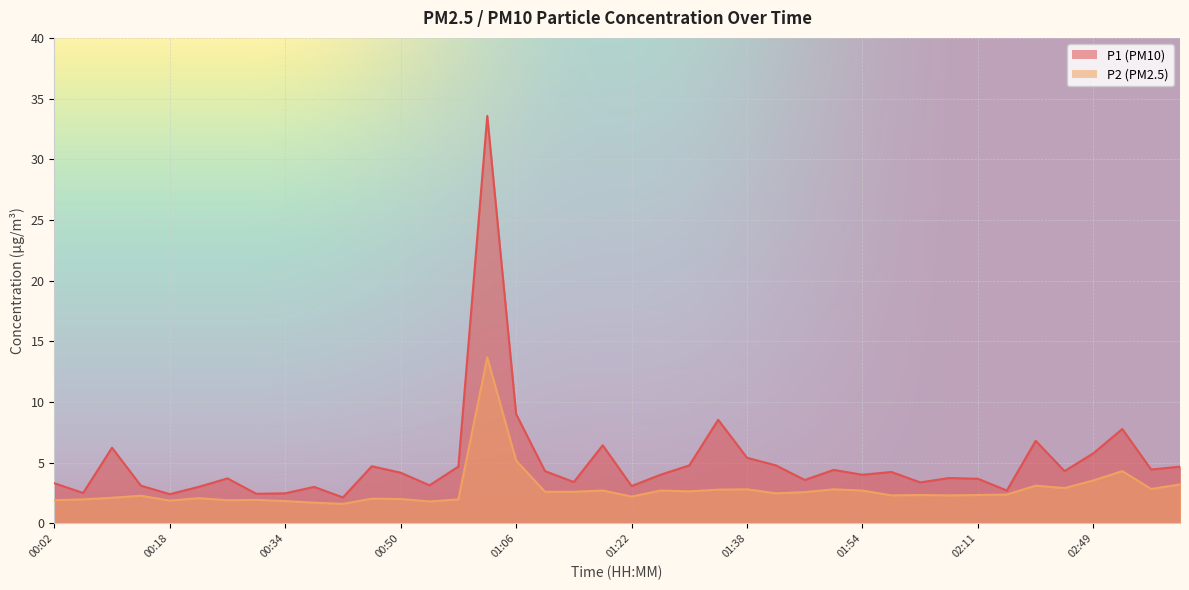

What is the value of the P1 point at the 30th from the left?

4.2